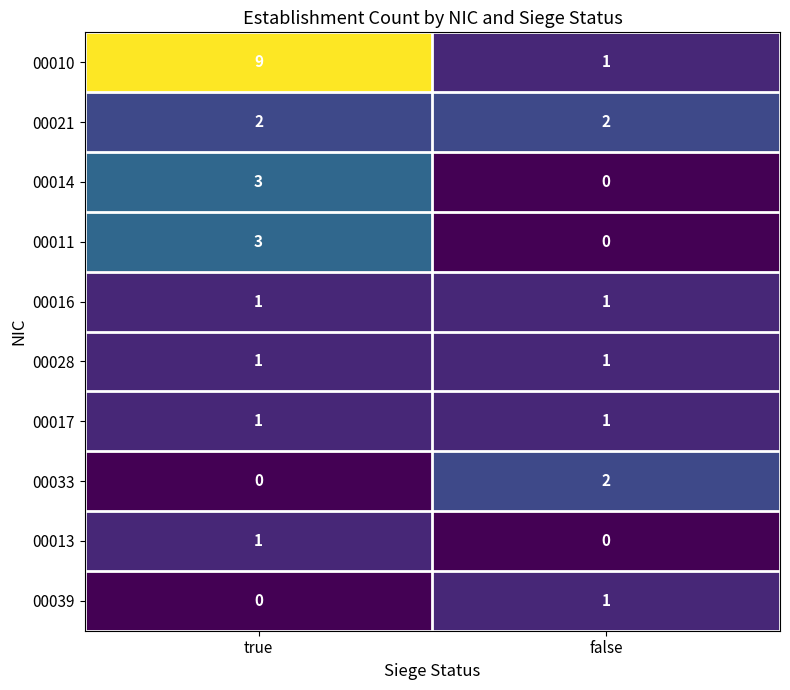

What is the difference between the highest and lowest values at true?

9